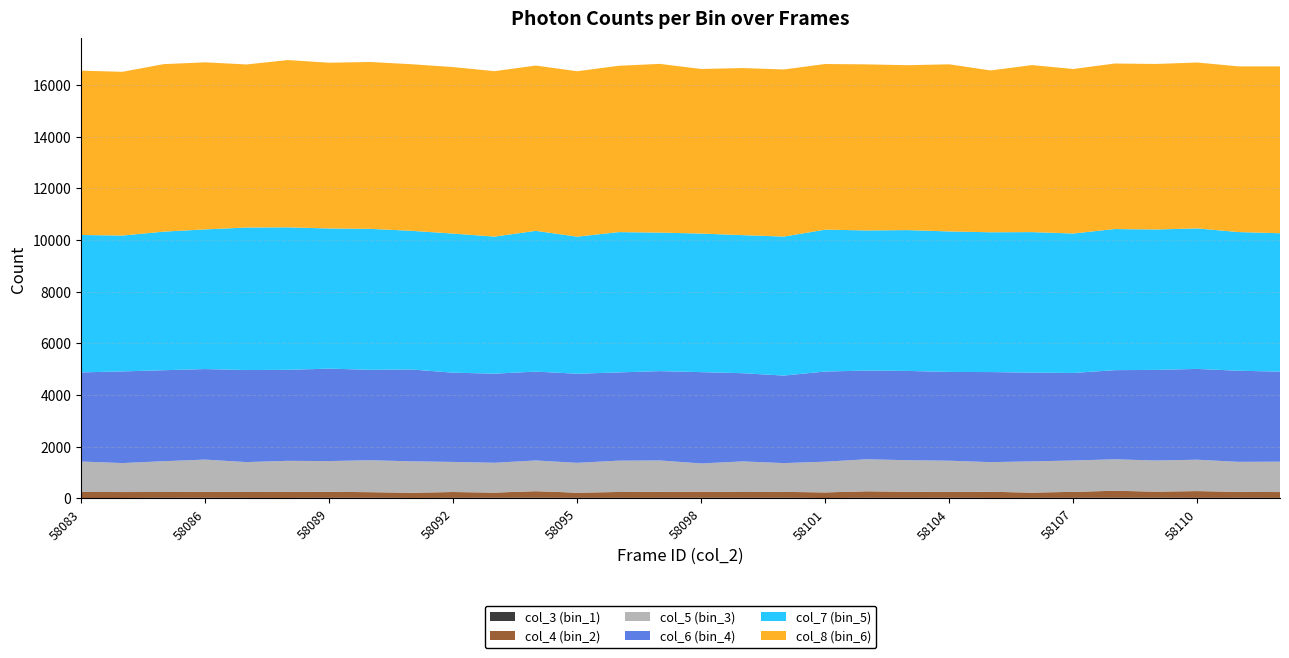

Reading left to right, what are all the values shown in this chart?

col_3 (bin_1): 58083=10	58084=11	58085=17	58086=20	58087=14	58088=13	58089=18	58090=19	58091=12	58092=16	58093=20	58094=23	58095=17	58096=15	58097=15	58098=22	58099=18	58100=21	58101=10	58102=18	58103=16	58104=20	58105=13	58106=15	58107=18	58108=21	58109=23	58110=16	58111=18	58112=14
col_4 (bin_2): 58083=235	58084=230	58085=226	58086=228	58087=231	58088=233	58089=233	58090=217	58091=203	58092=226	58093=200	58094=251	58095=200	58096=228	58097=235	58098=234	58099=225	58100=226	58101=217	58102=252	58103=236	58104=226	58105=238	58106=205	58107=230	58108=270	58109=233	58110=262	58111=230	58112=226
col_5 (bin_3): 58083=1178	58084=1121	58085=1192	58086=1248	58087=1156	58088=1203	58089=1189	58090=1236	58091=1215	58092=1165	58093=1154	58094=1189	58095=1154	58096=1213	58097=1213	58098=1092	58099=1184	58100=1114	58101=1189	58102=1239	58103=1221	58104=1208	58105=1148	58106=1208	58107=1214	58108=1217	58109=1206	58110=1214	58111=1162	58112=1177
col_6 (bin_4): 58083=3449	58084=3548	58085=3521	58086=3505	58087=3562	58088=3523	58089=3577	58090=3500	58091=3554	58092=3454	58093=3449	58094=3440	58095=3449	58096=3416	58097=3458	58098=3534	58099=3414	58100=3388	58101=3490	58102=3432	58103=3456	58104=3435	58105=3486	58106=3435	58107=3388	58108=3450	58109=3507	58110=3515	58111=3526	58112=3485
col_7 (bin_5): 58083=5318	58084=5258	58085=5363	58086=5405	58087=5515	58088=5513	58089=5425	58090=5455	58091=5367	58092=5383	58093=5304	58094=5447	58095=5304	58096=5429	58097=5361	58098=5362	58099=5343	58100=5379	58101=5490	58102=5425	58103=5450	58104=5438	58105=5410	58106=5438	58107=5397	58108=5462	58109=5434	58110=5437	58111=5367	58112=5355
col_8 (bin_6): 58083=6360	58084=6337	58085=6483	58086=6466	58087=6311	58088=6474	58089=6415	58090=6458	58091=6447	58092=6444	58093=6403	58094=6397	58095=6403	58096=6437	58097=6530	58098=6371	58099=6466	58100=6468	58101=6411	58102=6427	58103=6382	58104=6468	58105=6262	58106=6464	58107=6367	58108=6406	58109=6406	58110=6420	58111=6412	58112=6458